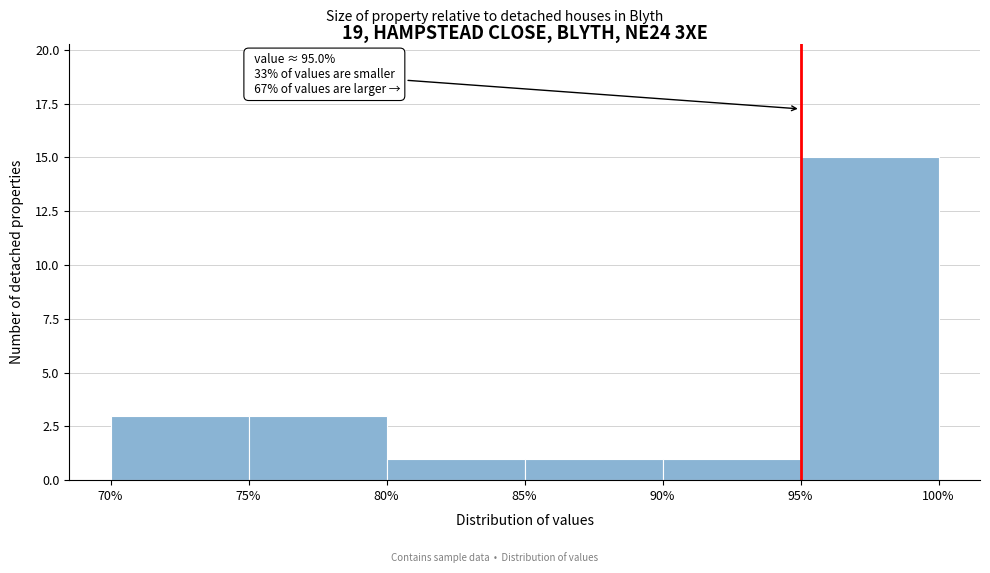

Which range on the x-axis has the tallest bar?

95% to 100%